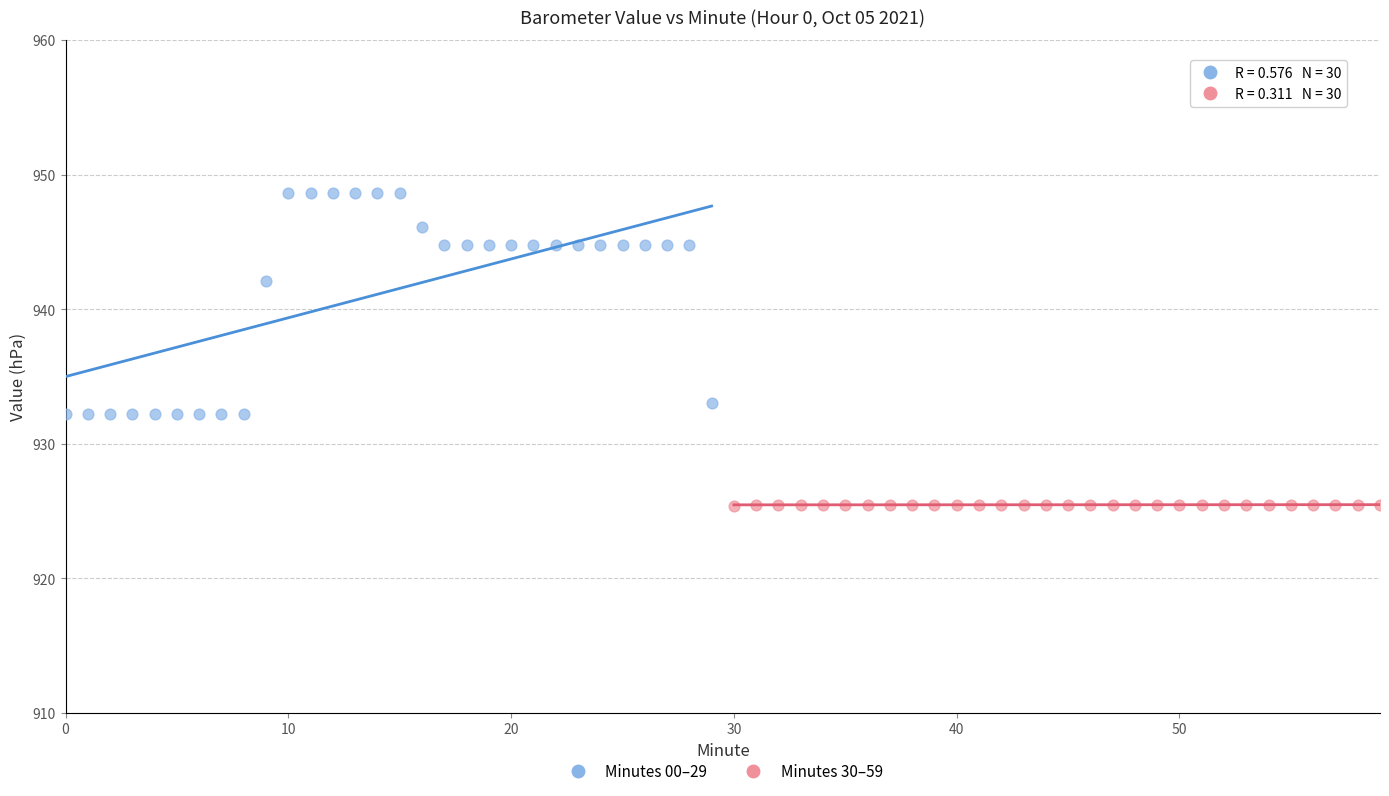

Which series contains the lowest Y value?

Minutes 30–59